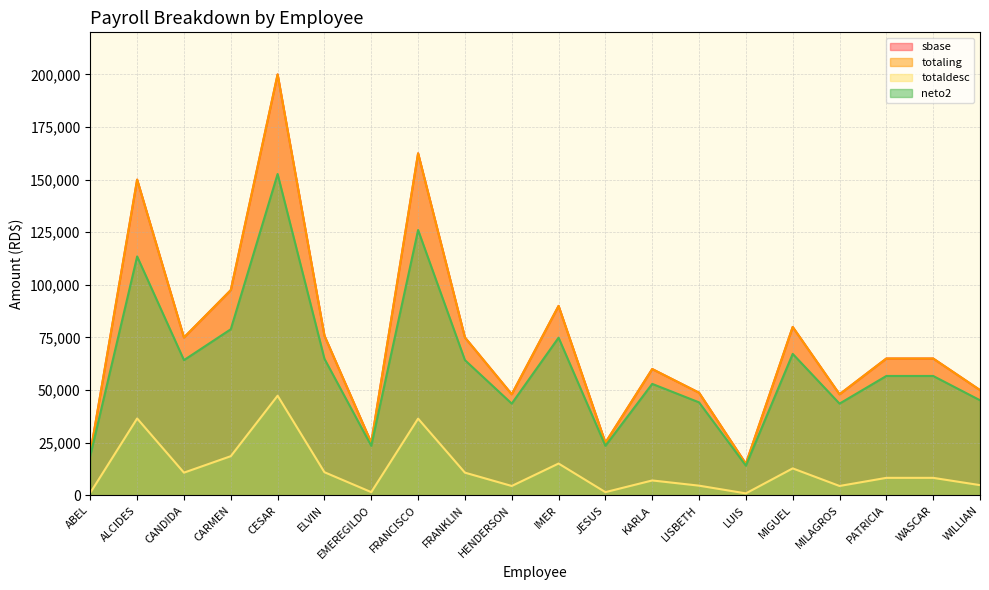

How many lines are shown in the chart?

4